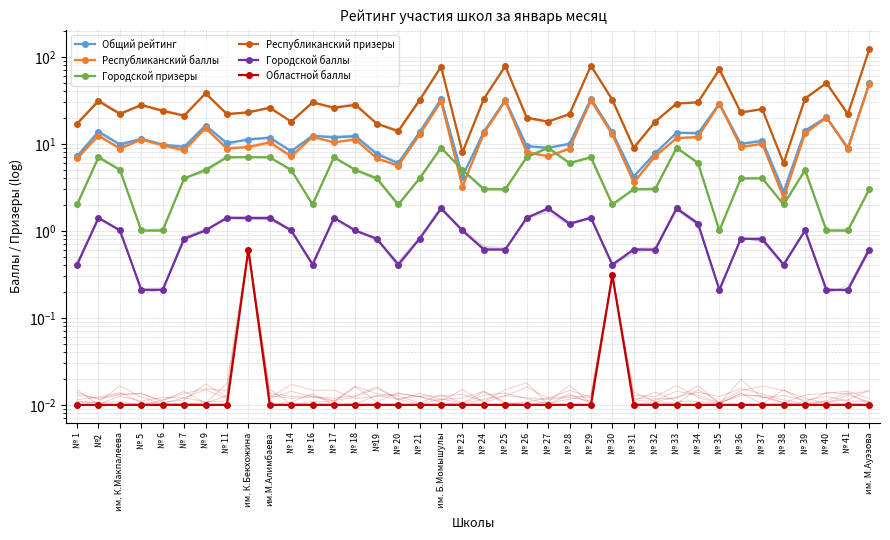

What is the spread (max minus min) of values at № 29?

79.0